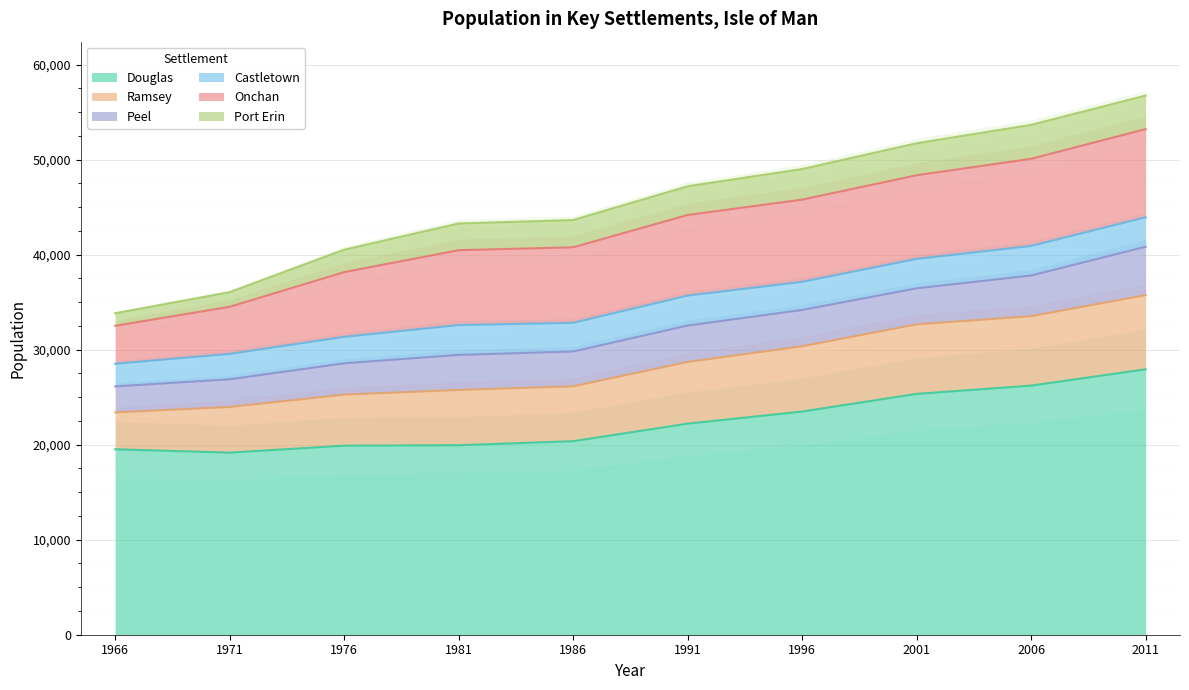

True or false: Castletown and Douglas cross at least once.

False